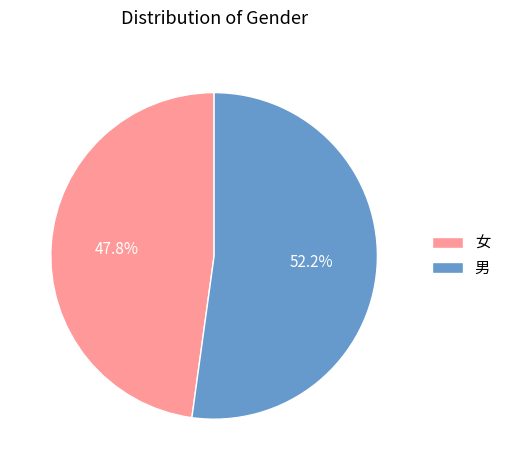

How many segments does this pie chart have?

2